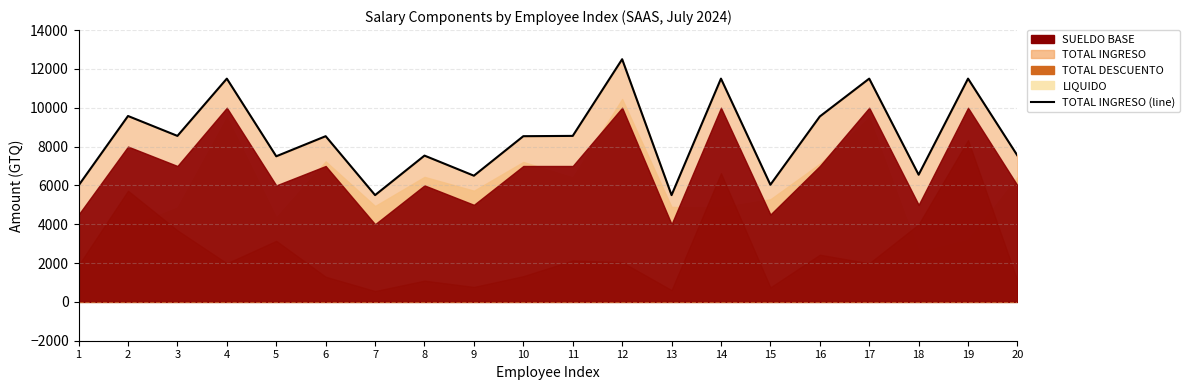

Count the number of categories in the chart.

20